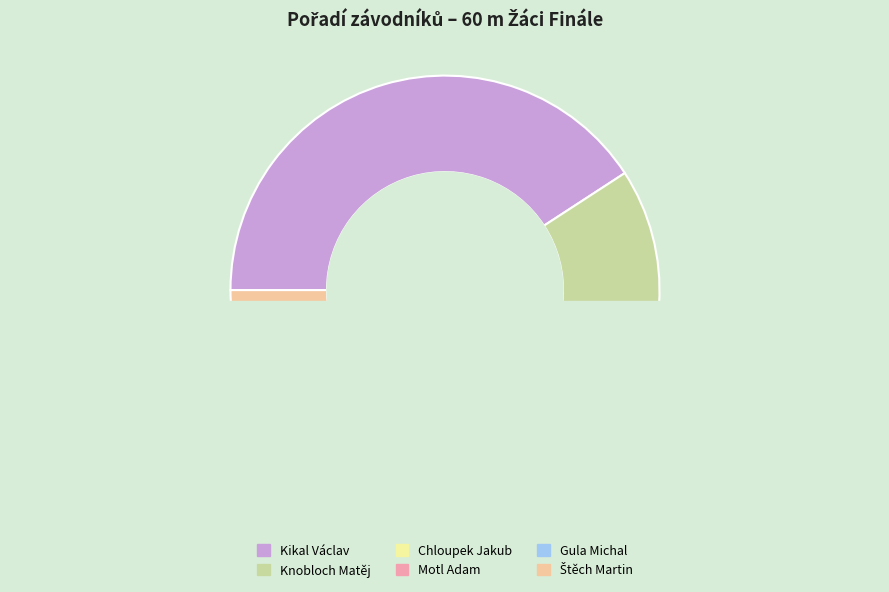

How many slices are in this pie chart?

6